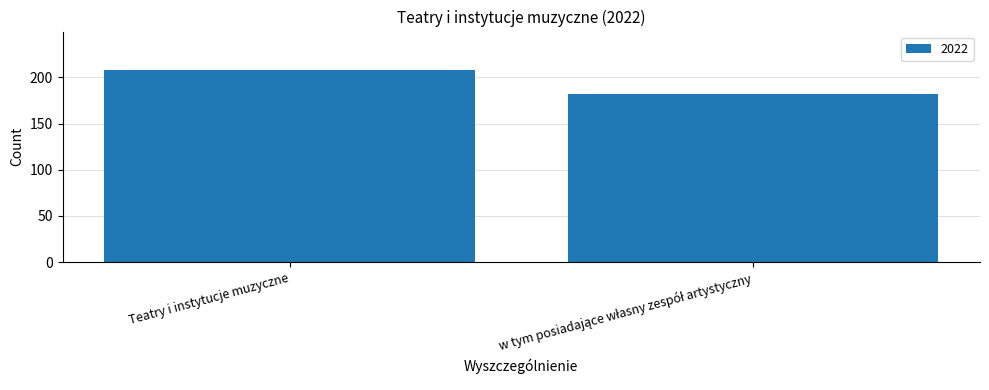

What is the smallest value displayed?

182